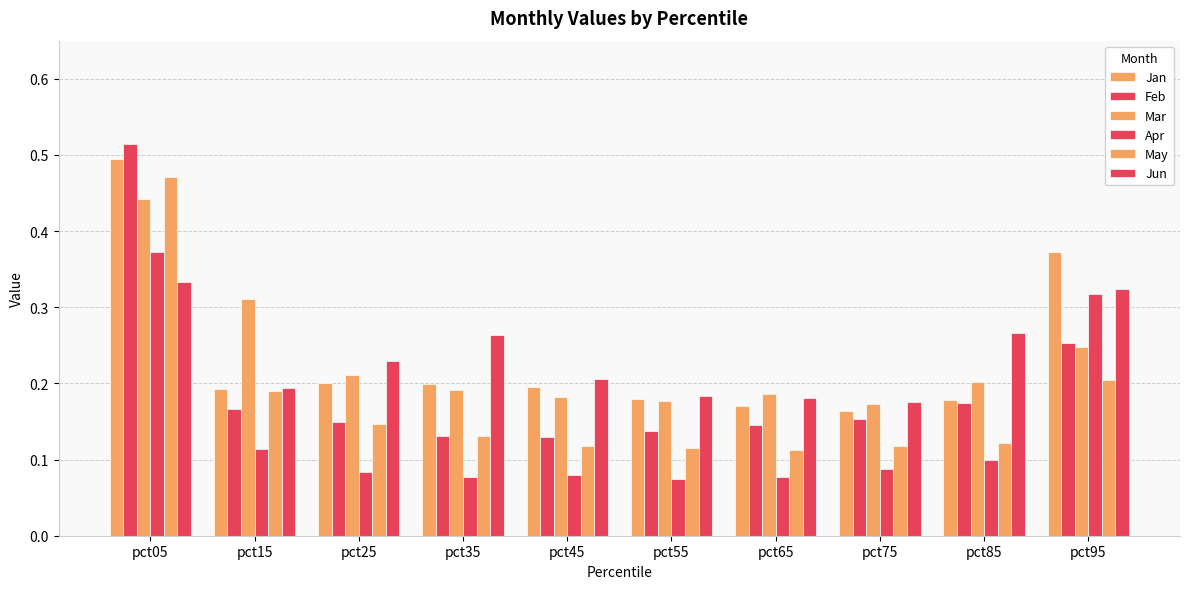

At which label is Jun closest to 0?

pct75